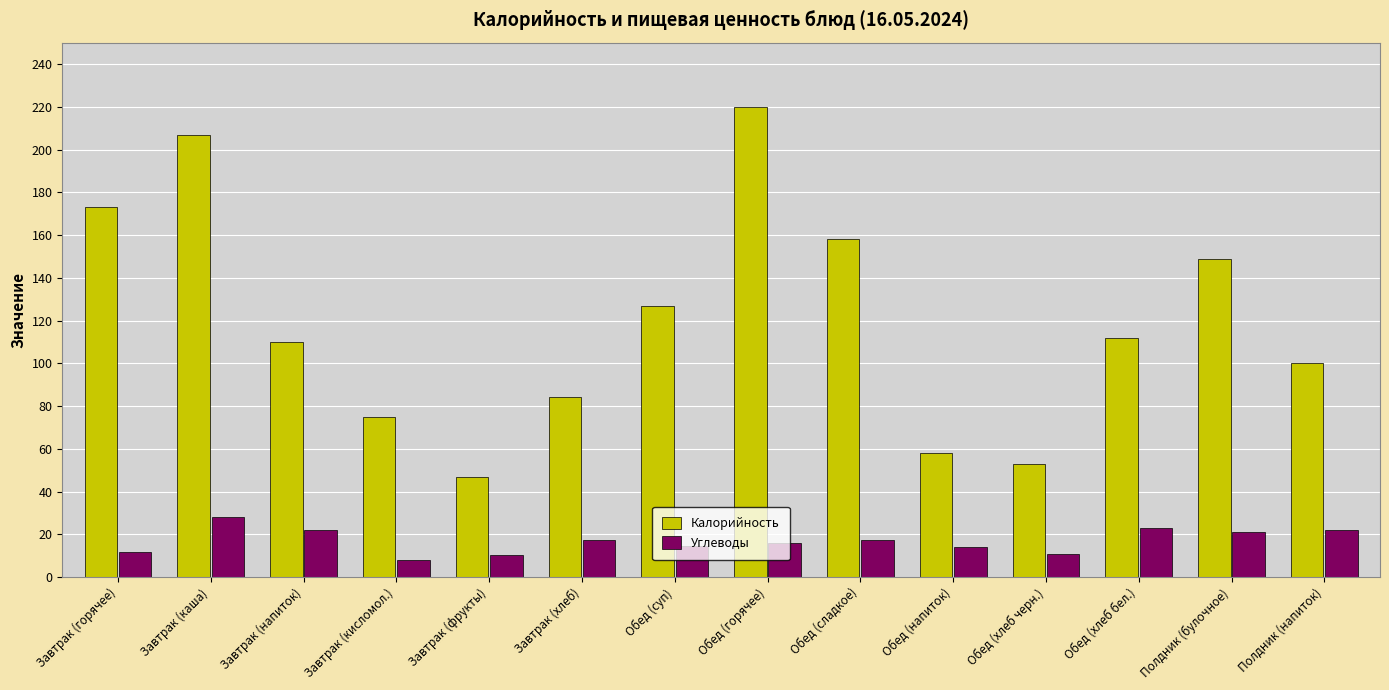

Which series has the largest total across all categories?

Калорийность